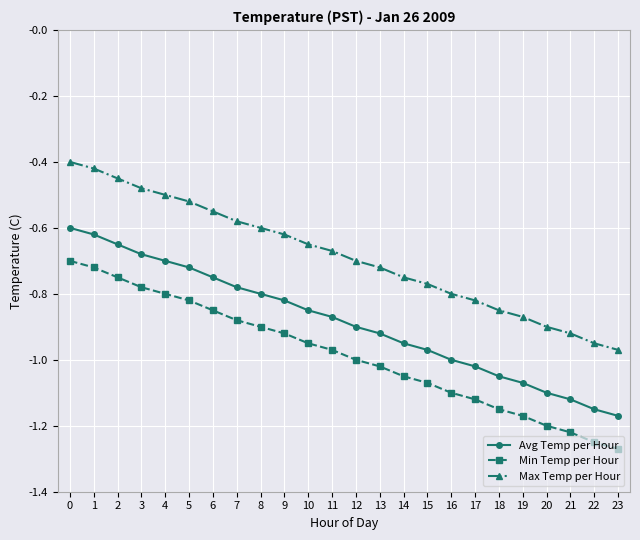

The Avg Temp per Hour series shows -0.8 at 6. True or false?

True